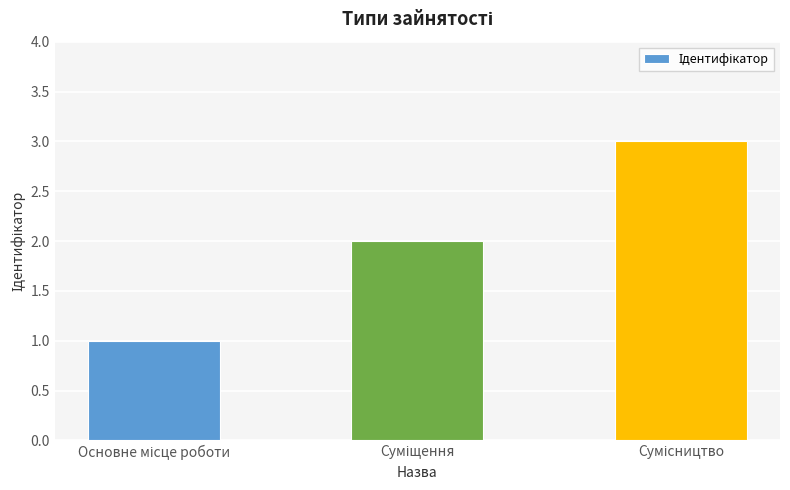

What is the difference between the maximum and minimum values?

2